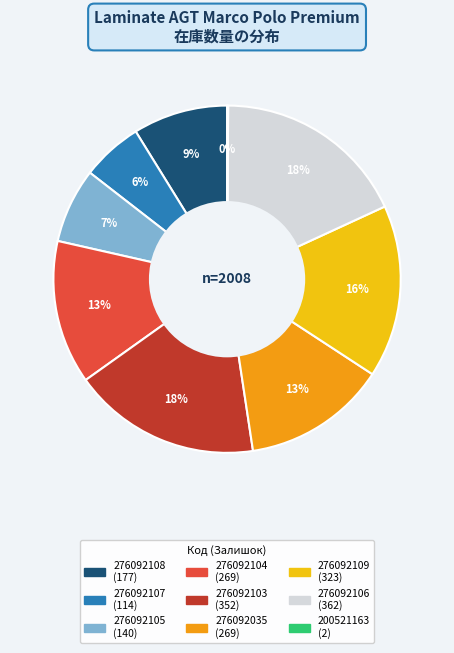

Approximately how many times larger is the value at 276092108 compared to 276092035?

0.7